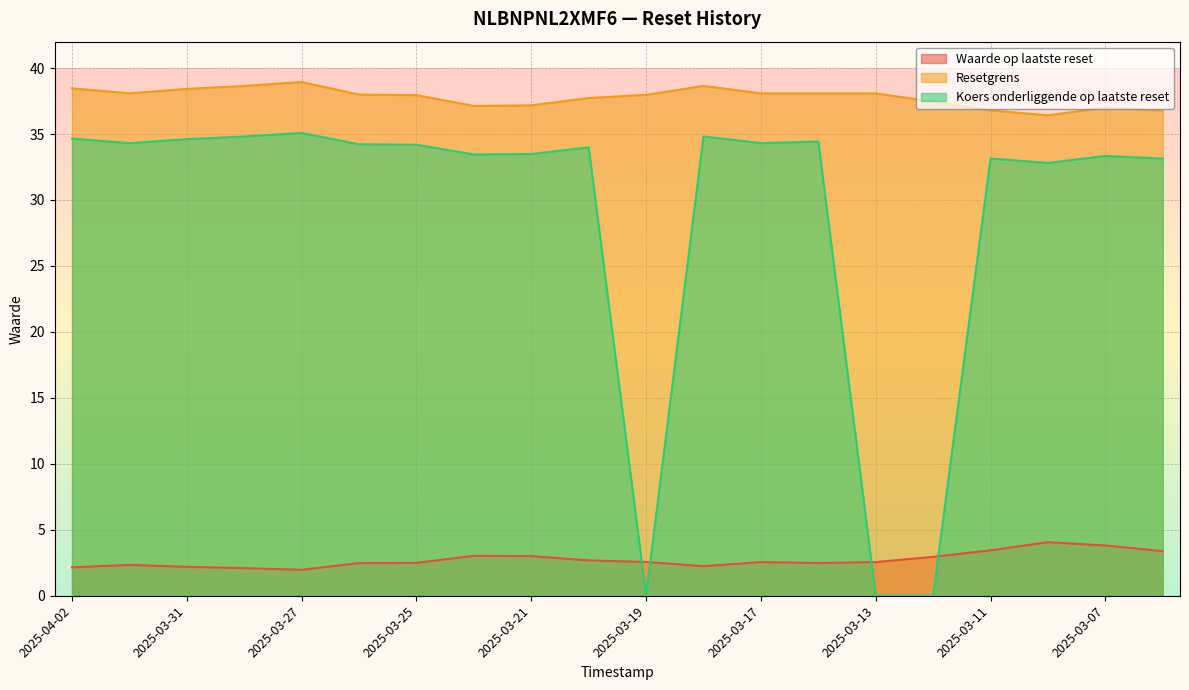

How many values in Koers onderliggende op laatste reset are above zero?

17